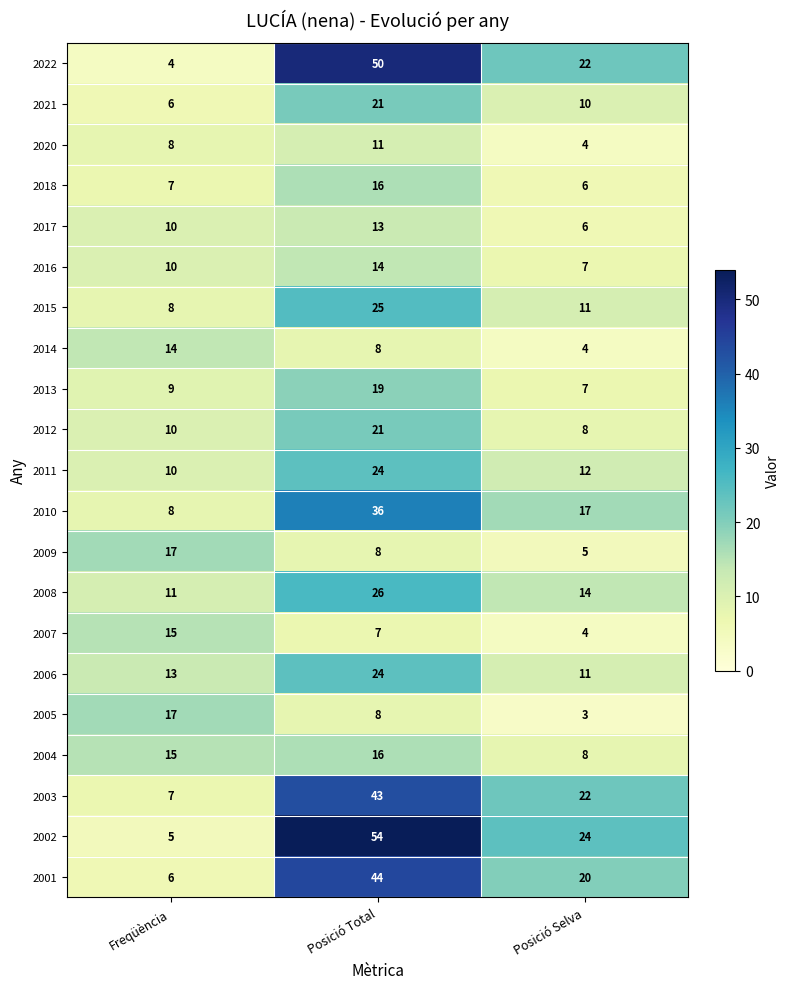

What is the total value across all series at Posició Selva?

225